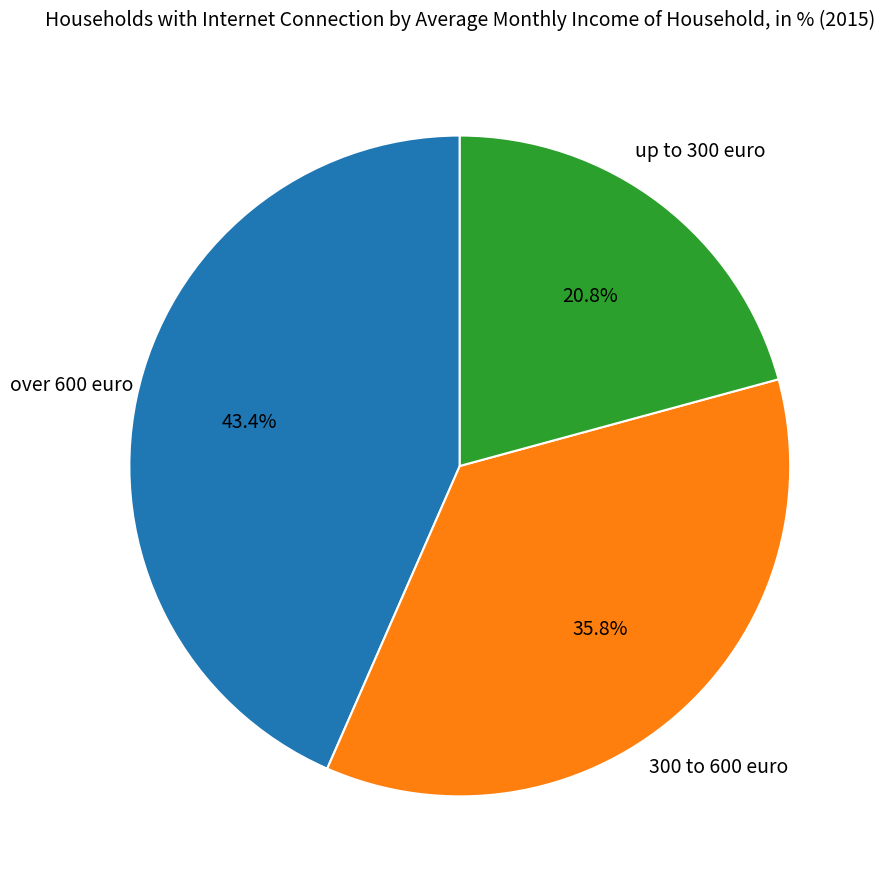

Is there any slice that represents more than half of the pie?

No